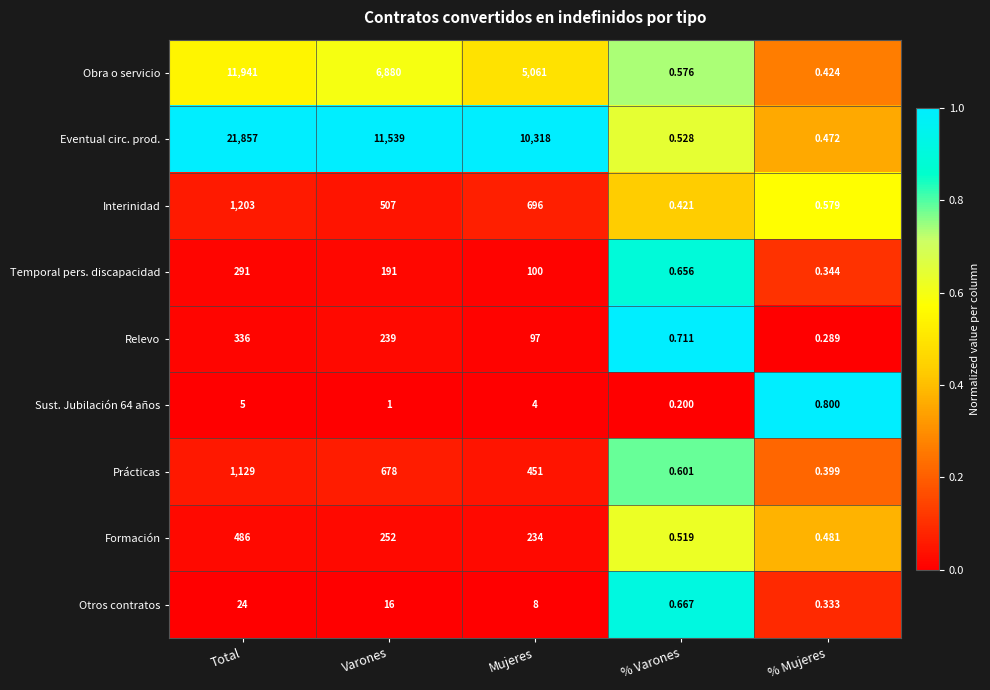

At which category is the sum across all series the highest?

Total